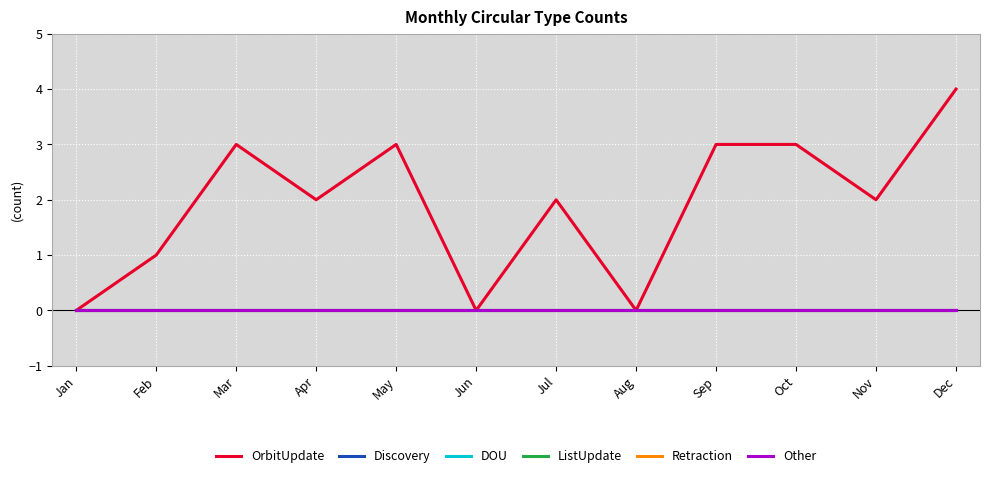

True or false: Discovery and Retraction intersect in this chart.

False